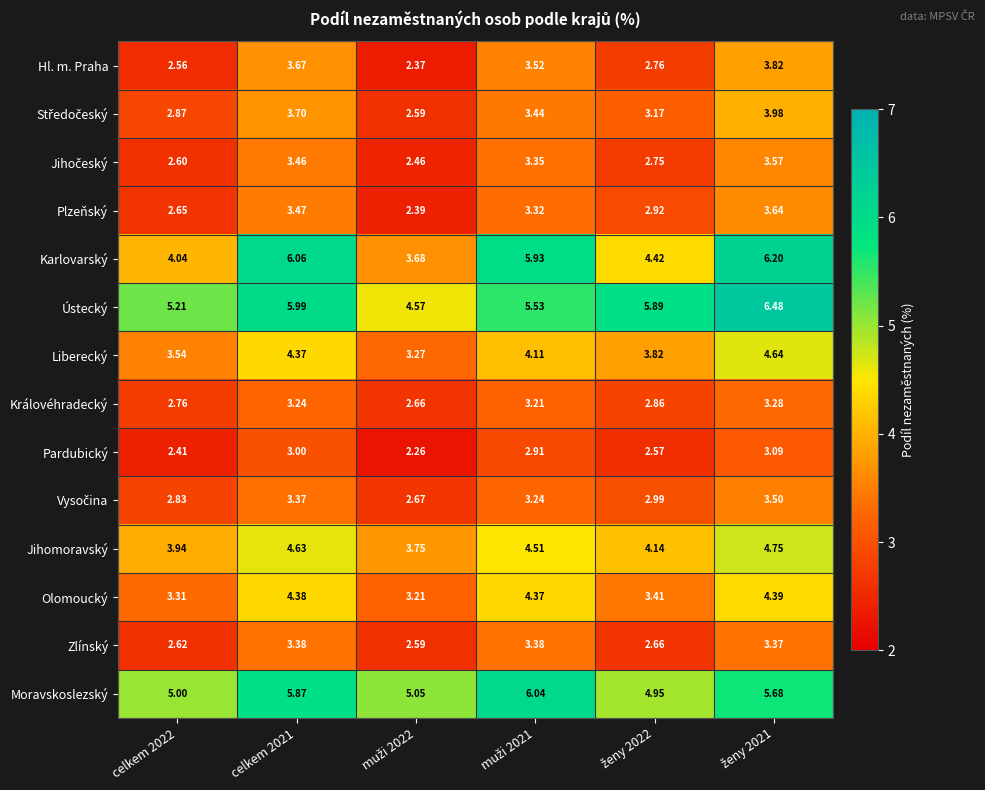

What is the greatest value displayed?

6.5